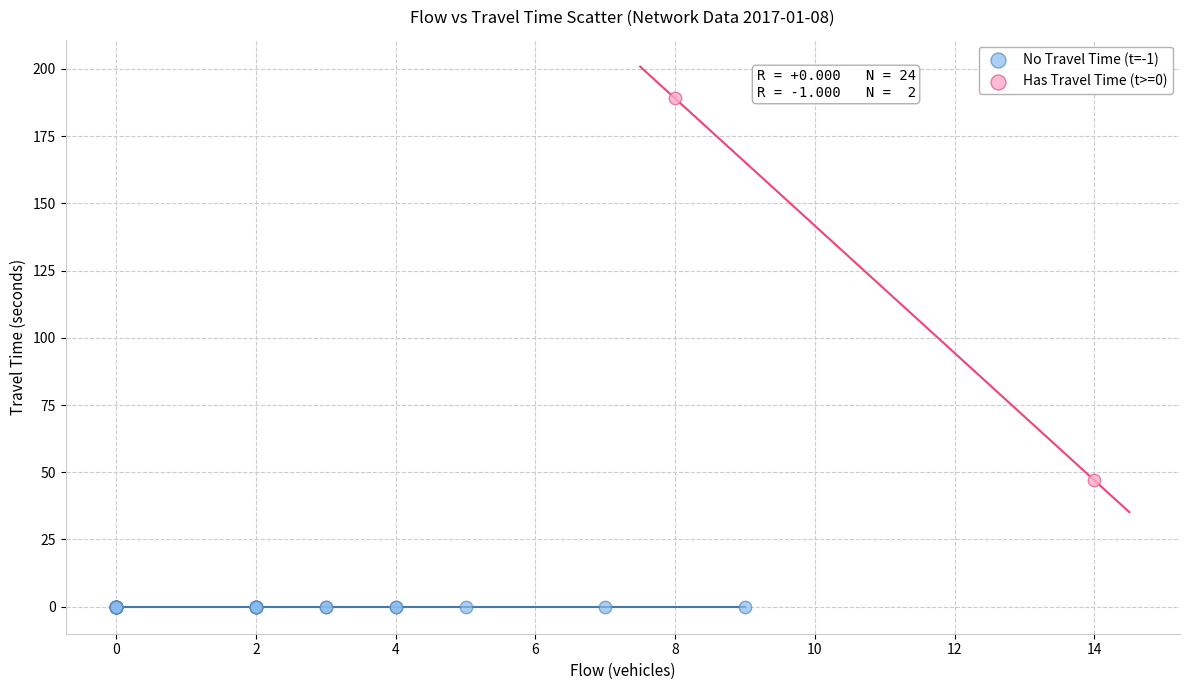

What are all the series names shown in the legend?

No Travel Time (t=-1), Has Travel Time (t>=0)